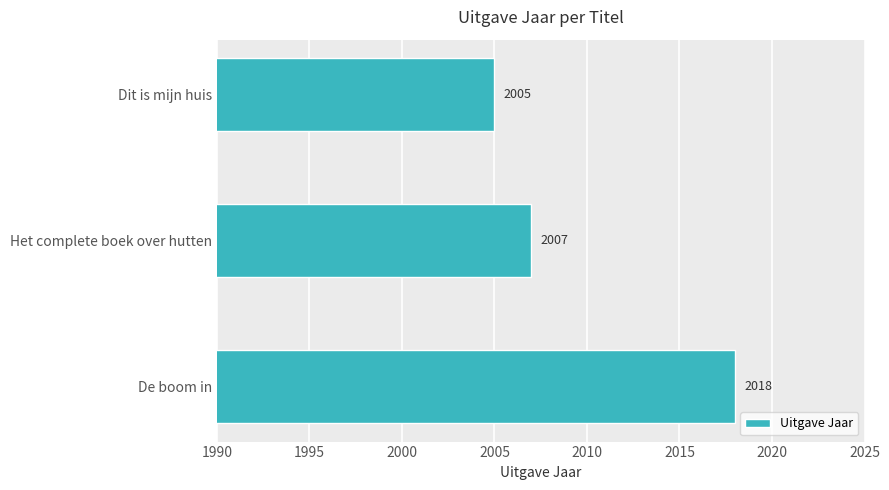

What is the difference between the maximum and minimum values?

13